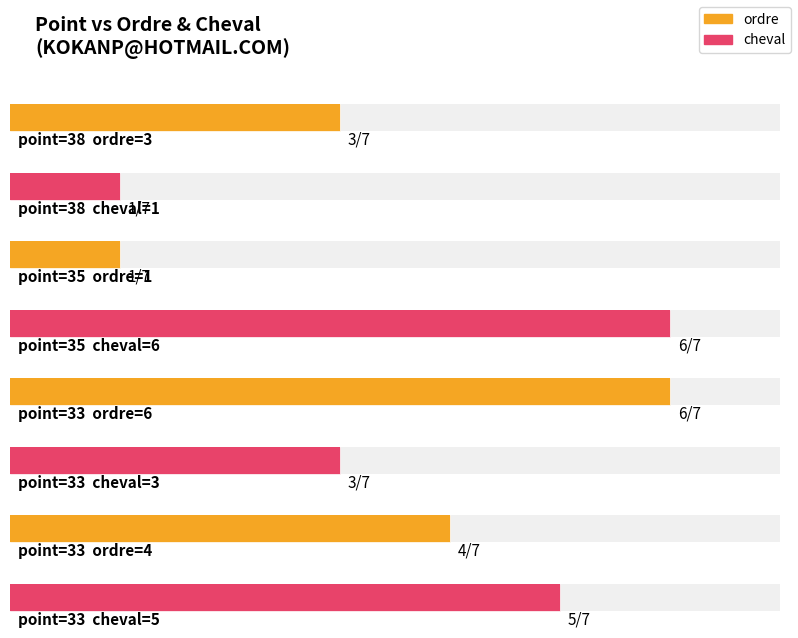

Reading left to right, list all the values displayed in this chart.

ordre: 3	1	6	4
cheval: 1	6	3	5